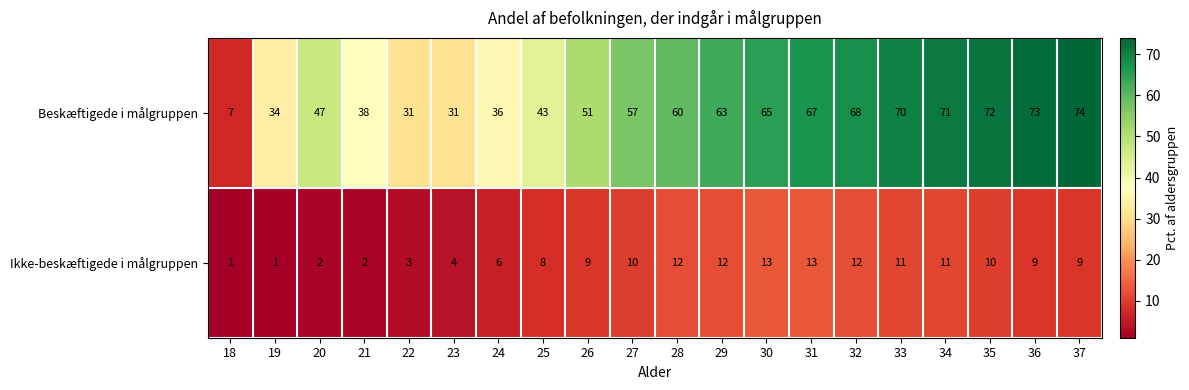

How many distinct data groups are displayed?

2